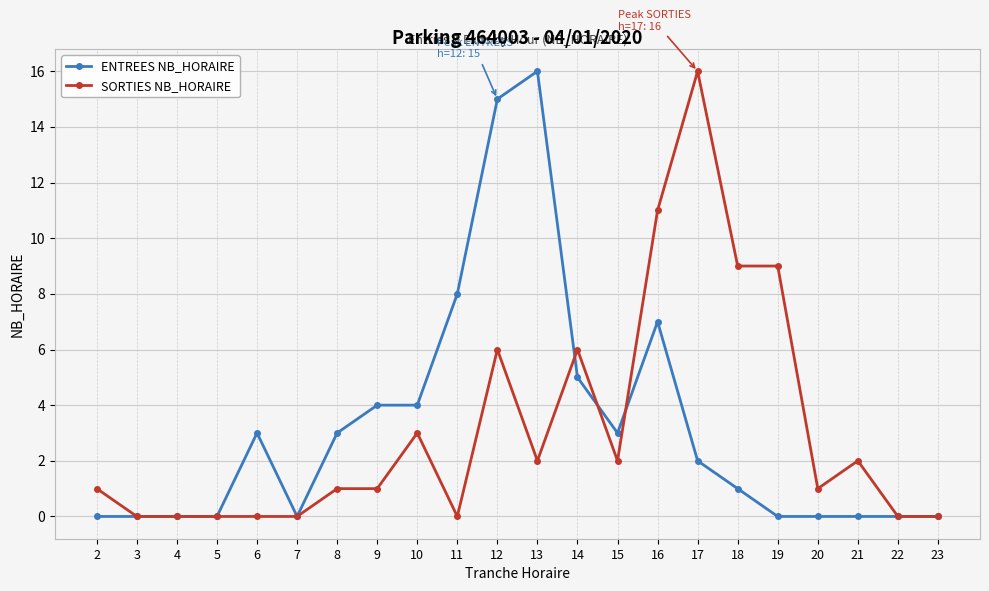

Reading left to right, extract all data points from this chart.

ENTREES NB_HORAIRE: 2=0	3=0	4=0	5=0	6=3	7=0	8=3	9=4	10=4	11=8	12=15	13=16	14=5	15=3	16=7	17=2	18=1	19=0	20=0	21=0	22=0	23=0
SORTIES NB_HORAIRE: 2=1	3=0	4=0	5=0	6=0	7=0	8=1	9=1	10=3	11=0	12=6	13=2	14=6	15=2	16=11	17=16	18=9	19=9	20=1	21=2	22=0	23=0